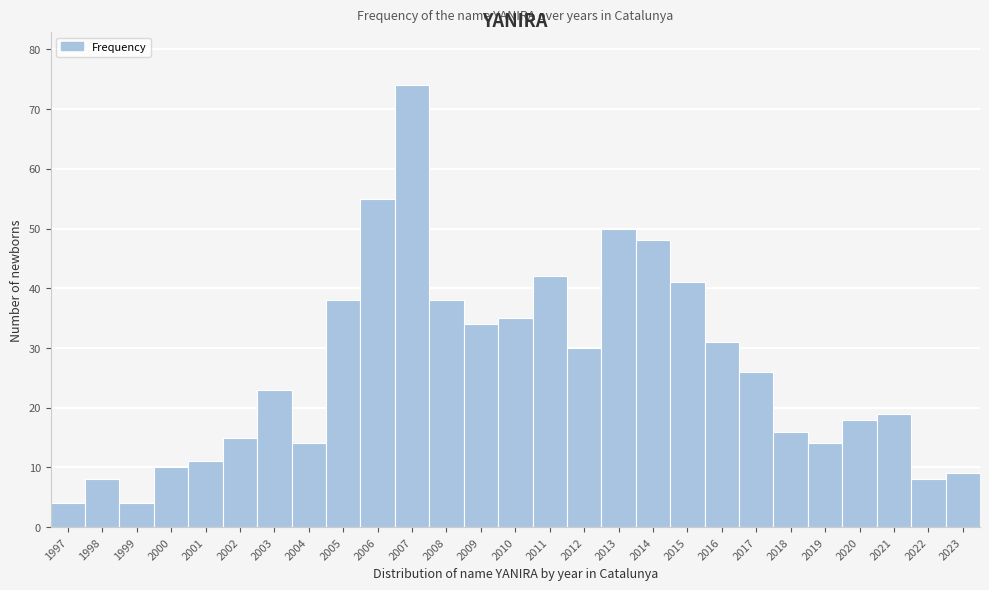

Reading right to left, extract all data points from this chart.

9	8	19	18	14	16	26	31	41	48	50	30	42	35	34	38	74	55	38	14	23	15	11	10	4	8	4